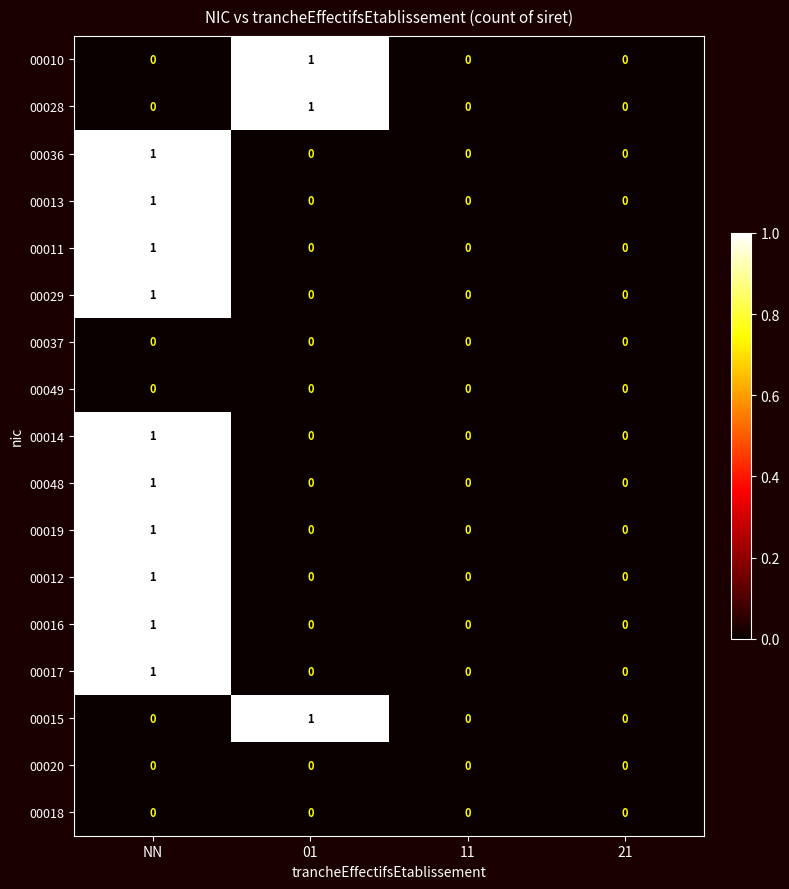

How many 00010 values are between 0 and 1?

4